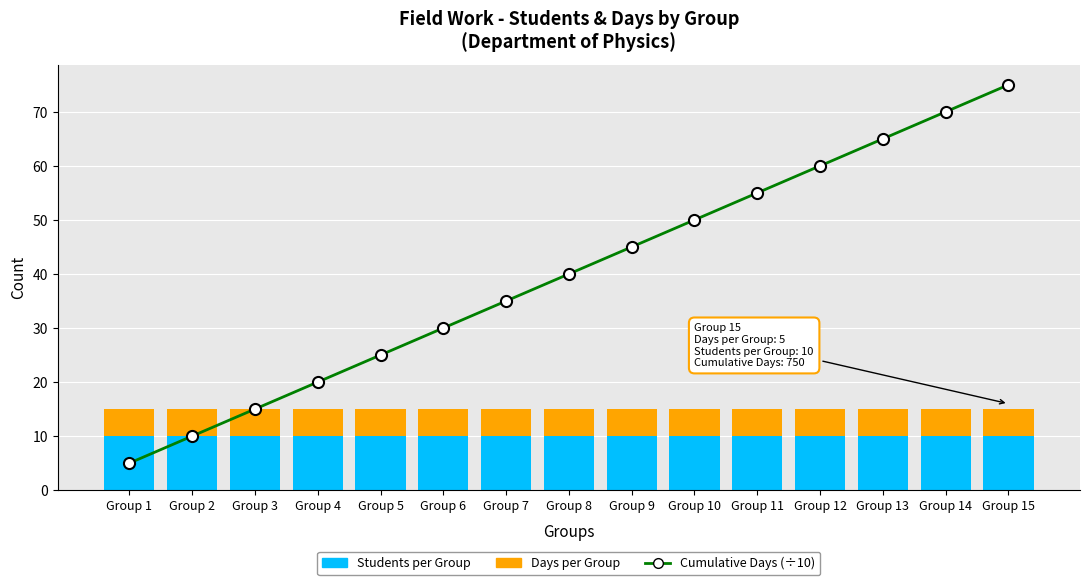

The Students per Group series shows 7 at Group 4. True or false?

False